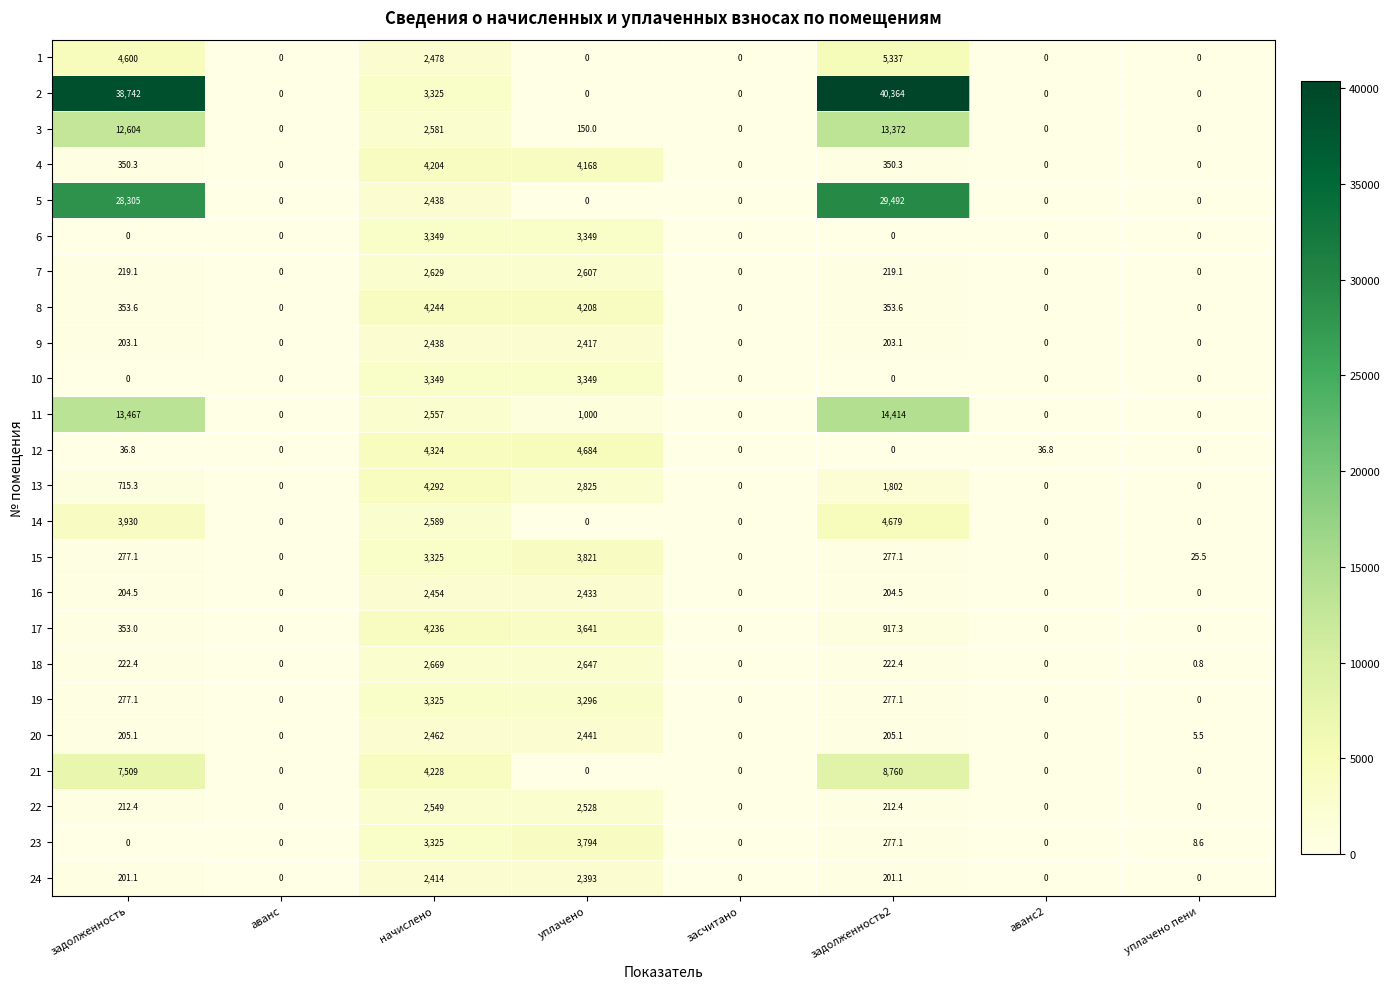

Where is 3 nearest to the value 6686?

начислено